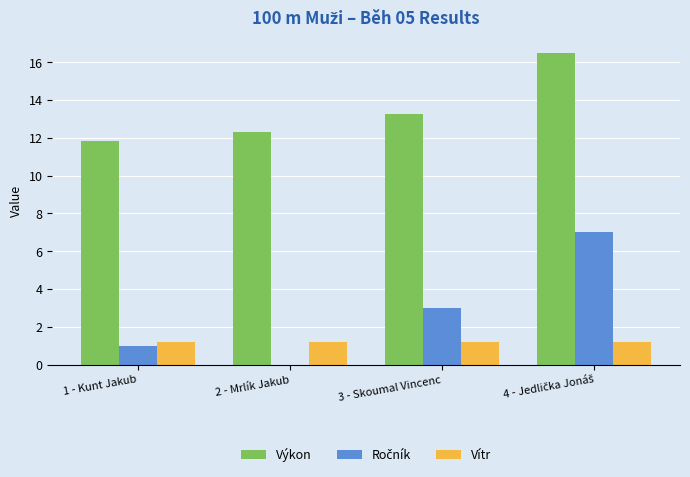

The value of Vítr at 3 - Skoumal Vincenc is 0.5. True or false?

False